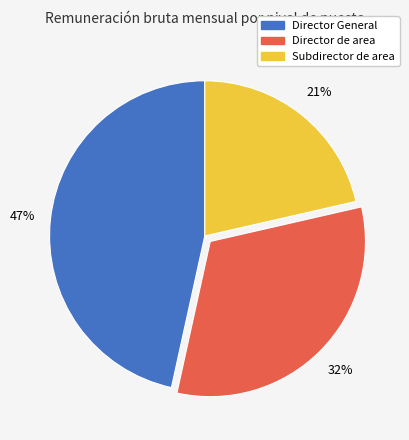

Which category has the biggest portion of the pie?

Director General